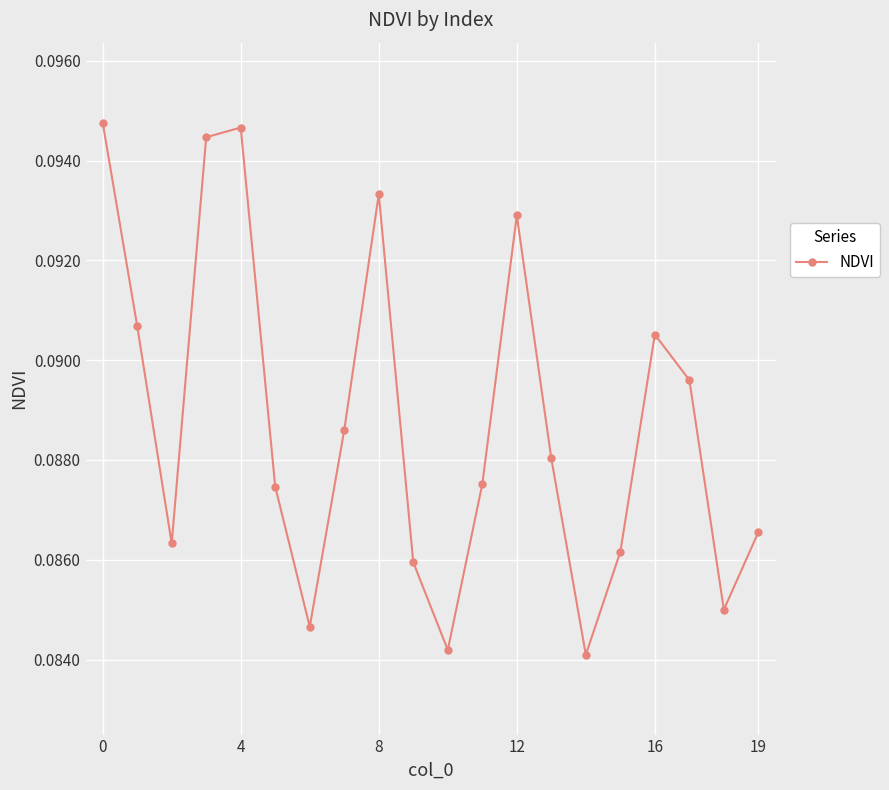

How many values are between 0 and 1?

20